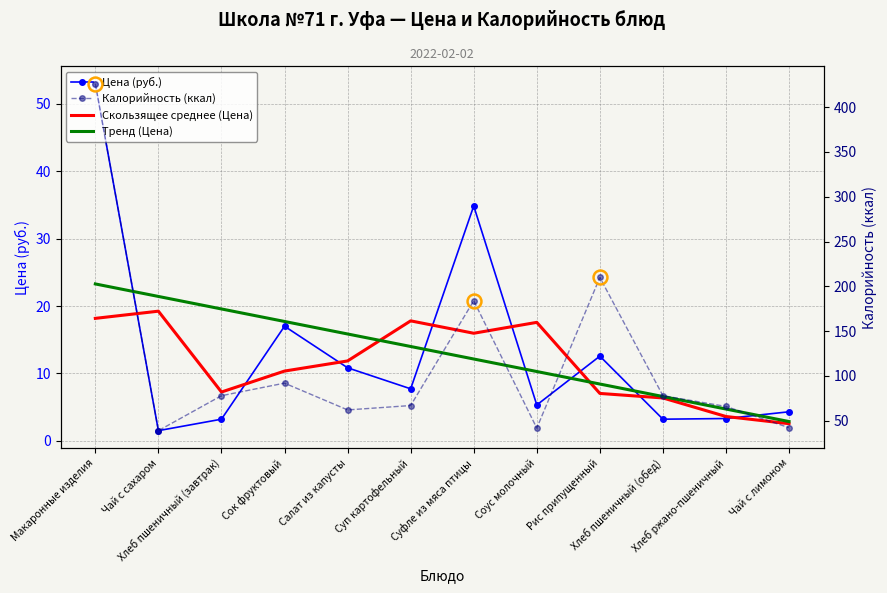

At which label does Цена (руб.) first exceed 7?

Макаронные изделия